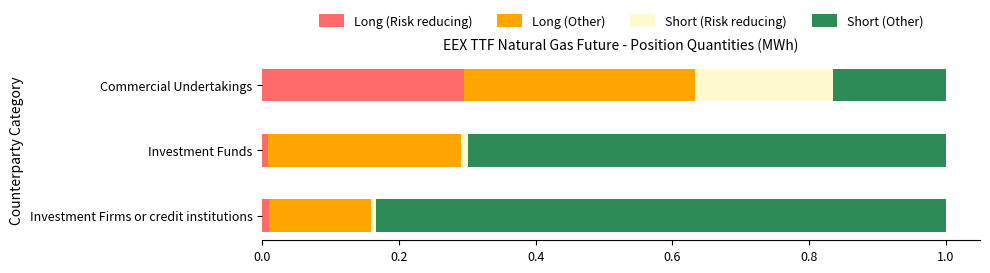

What is the total value across all series at Commercial Undertakings?

1.0